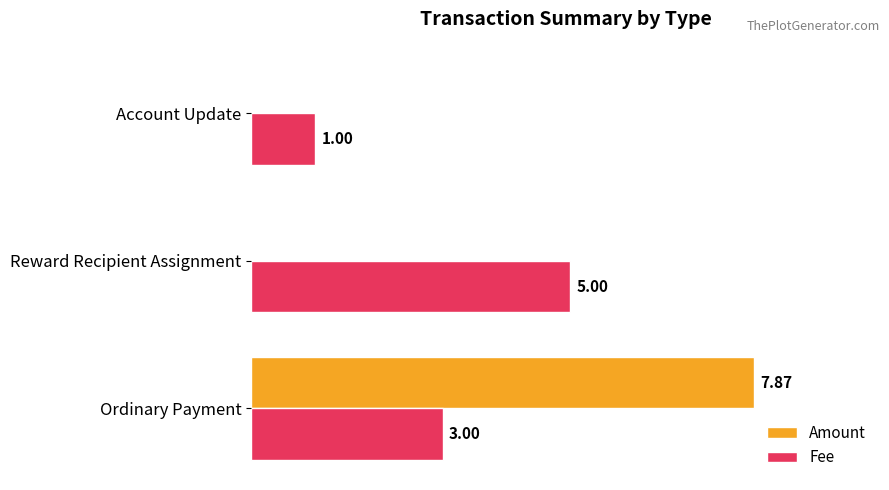

Is the value of Fee at Account Update greater than the value of Amount at Reward Recipient Assignment?

Yes